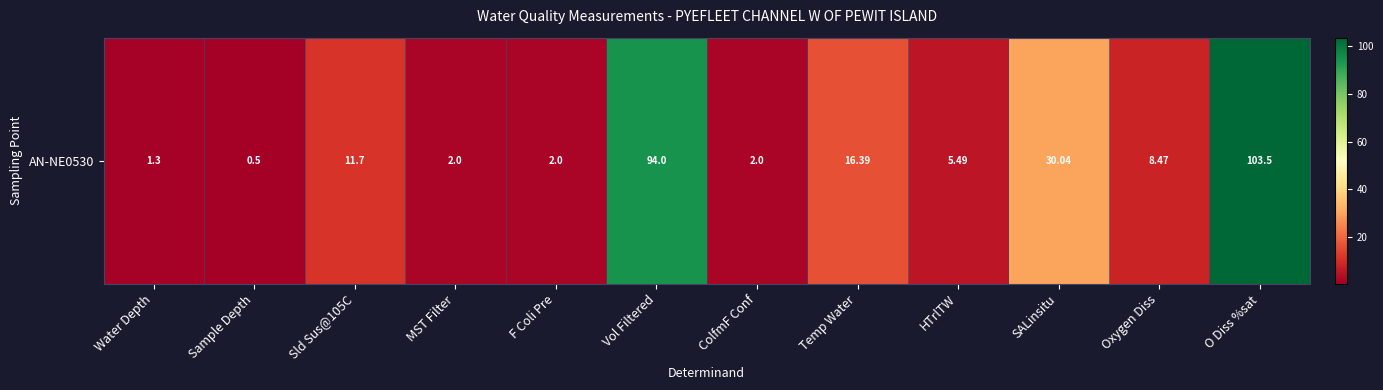

What value does the data have at O Diss %sat?

103.5